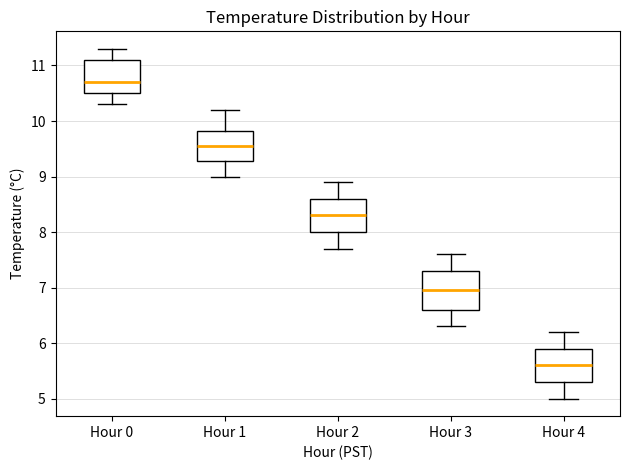

Reading left to right, transcribe this box plot: for each box, give where its median line is, the range the box spans, and where its two whiskers end, as read against the y-axis. The values are not printed on the chart, so give them approximately, as read against the axis.

Hour 0: median 10.7, box 10.5 to 11.1, whiskers 10.3 to 11.3
Hour 1: median 9.6, box 9.3 to 9.8, whiskers 9.0 to 10.2
Hour 2: median 8.3, box 8.0 to 8.6, whiskers 7.7 to 8.9
Hour 3: median 7.0, box 6.6 to 7.3, whiskers 6.3 to 7.6
Hour 4: median 5.6, box 5.3 to 5.9, whiskers 5.0 to 6.2